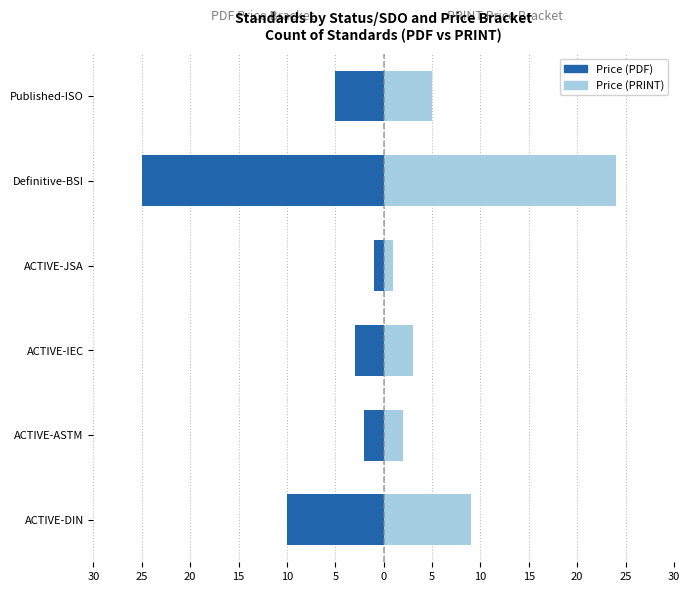

How many distinct data groups are displayed?

2